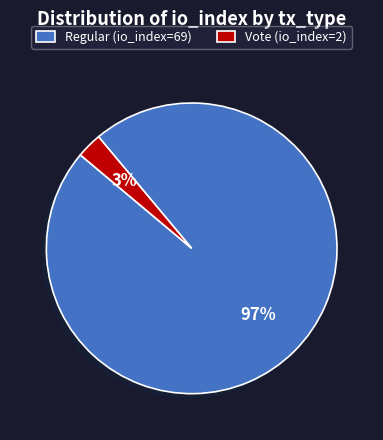

How many segments does this pie chart have?

2